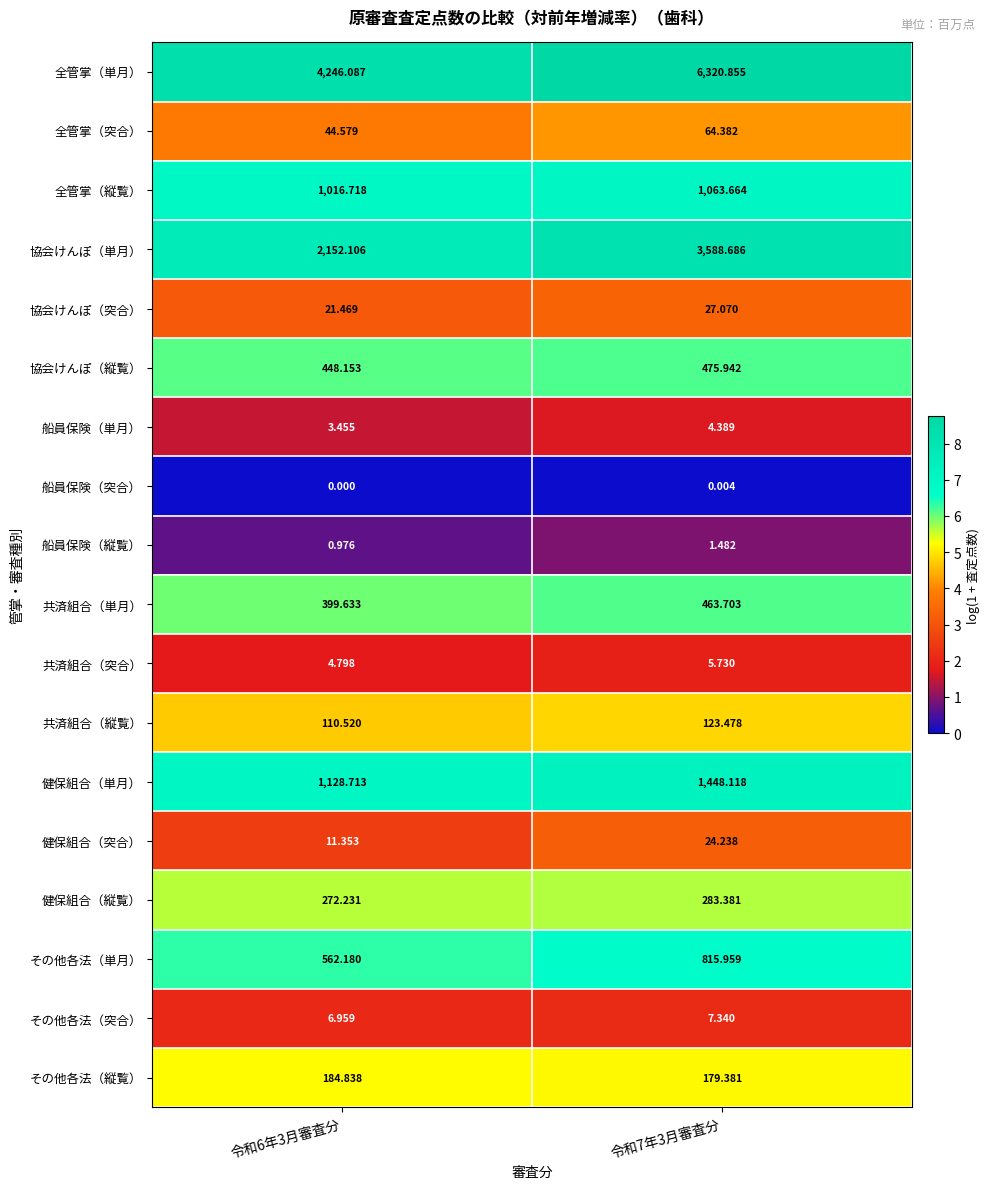

Rank the series at 令和7年3月審査分 from highest to lowest value.

全管掌（単月）, 協会けんぽ（単月）, 健保組合（単月）, 全管掌（縦覧）, その他各法（単月）, 協会けんぽ（縦覧）, 共済組合（単月）, 健保組合（縦覧）, その他各法（縦覧）, 共済組合（縦覧）, 全管掌（突合）, 協会けんぽ（突合）, 健保組合（突合）, その他各法（突合）, 共済組合（突合）, 船員保険（単月）, 船員保険（縦覧）, 船員保険（突合）